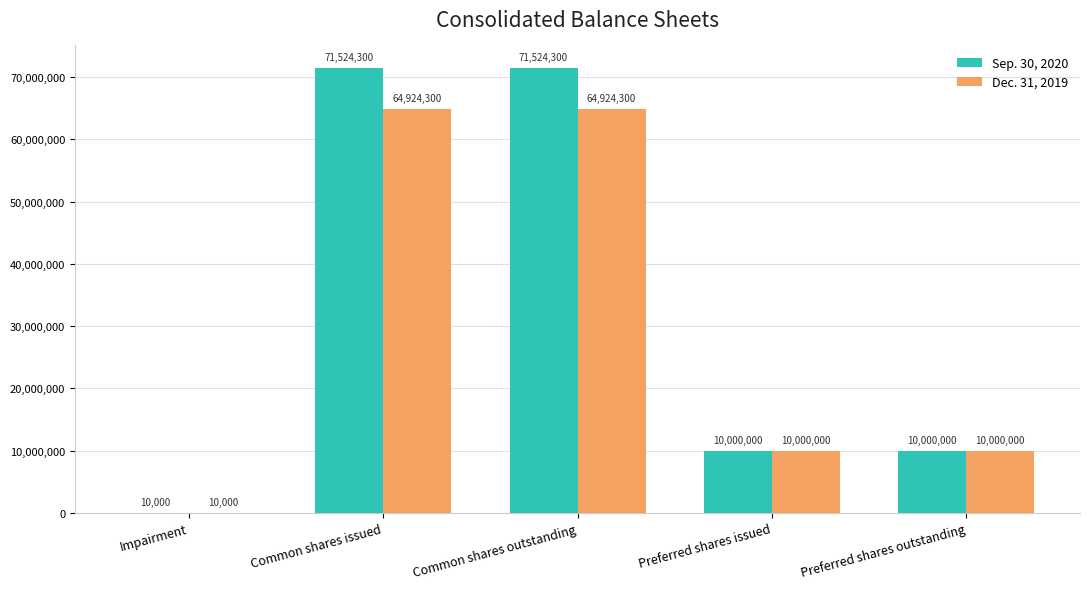

Count the Sep. 30, 2020 values in the range 10000000 to 71524300.

4